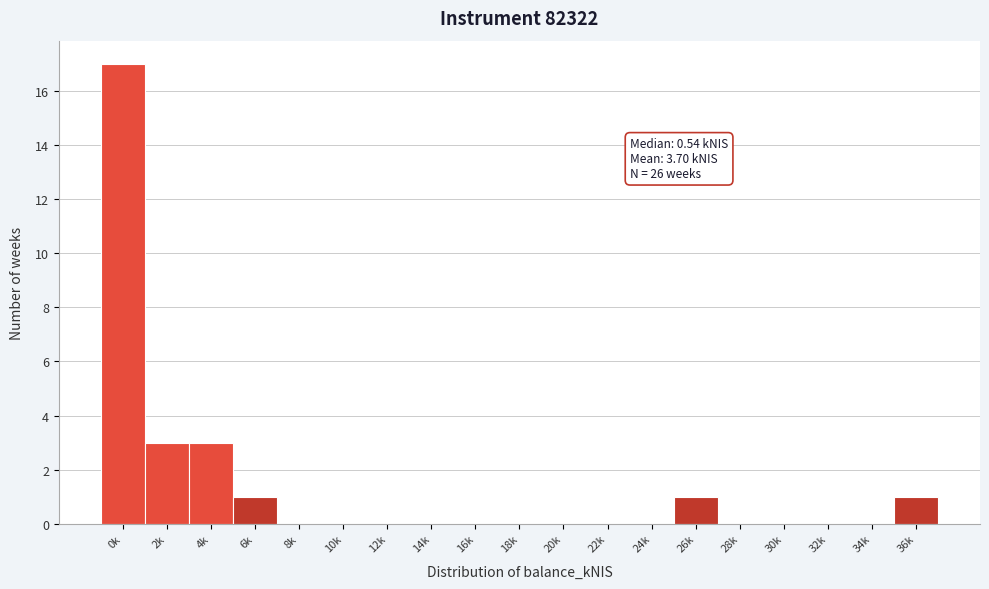

Reading left to right, extract all data points from this chart.

0k=17	2k=3	4k=3	6k=1	8k=0	10k=0	12k=0	14k=0	16k=0	18k=0	20k=0	22k=0	24k=0	26k=1	28k=0	30k=0	32k=0	34k=0	36k=1